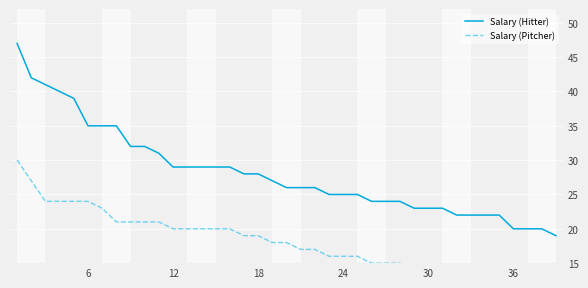

What is the average value of the Salary (Hitter) series?

28